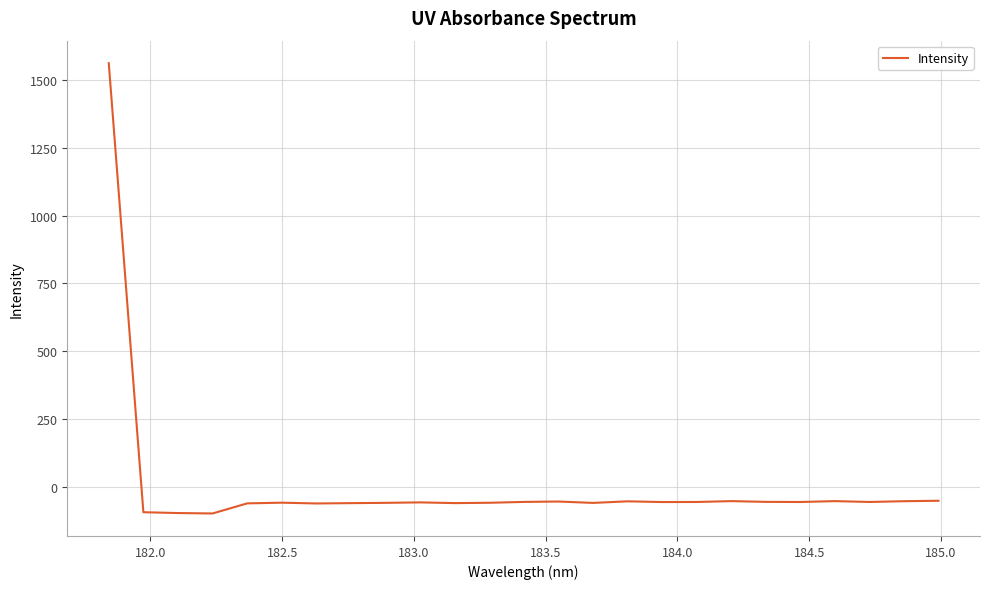

What is the difference between the maximum and minimum values?

1659.7